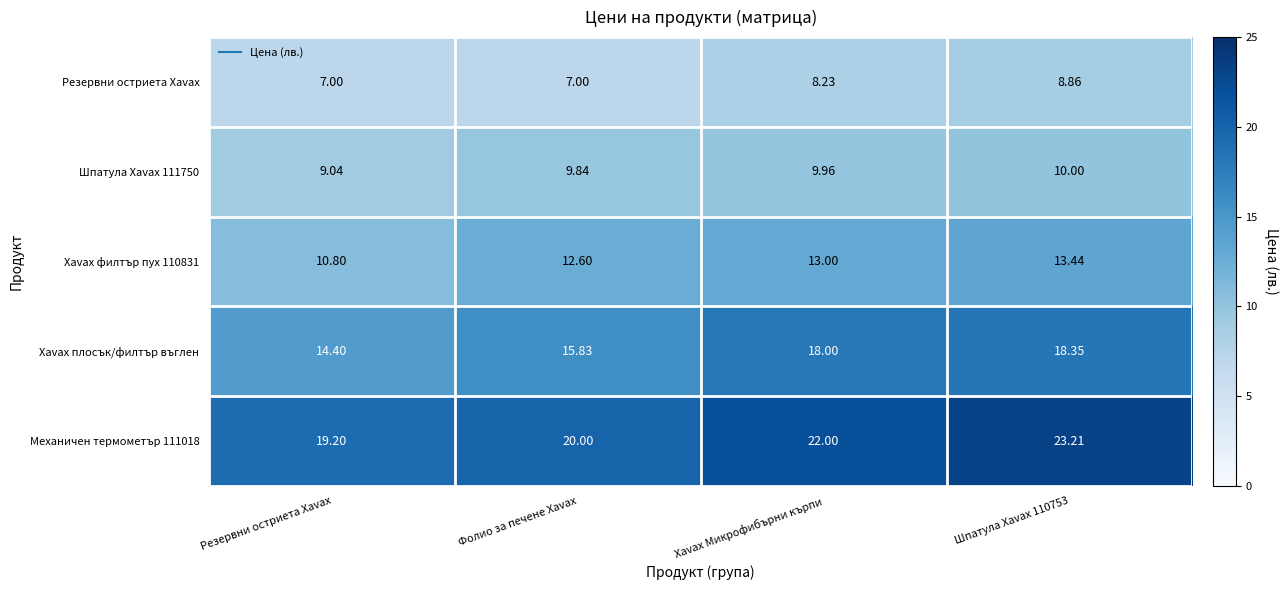

Is the value of Механичен термометър 111018 at Резервни остриета Xavax greater than the value of Шпатула Xavax 111750 at Xavax Микрофибърни кърпи?

Yes